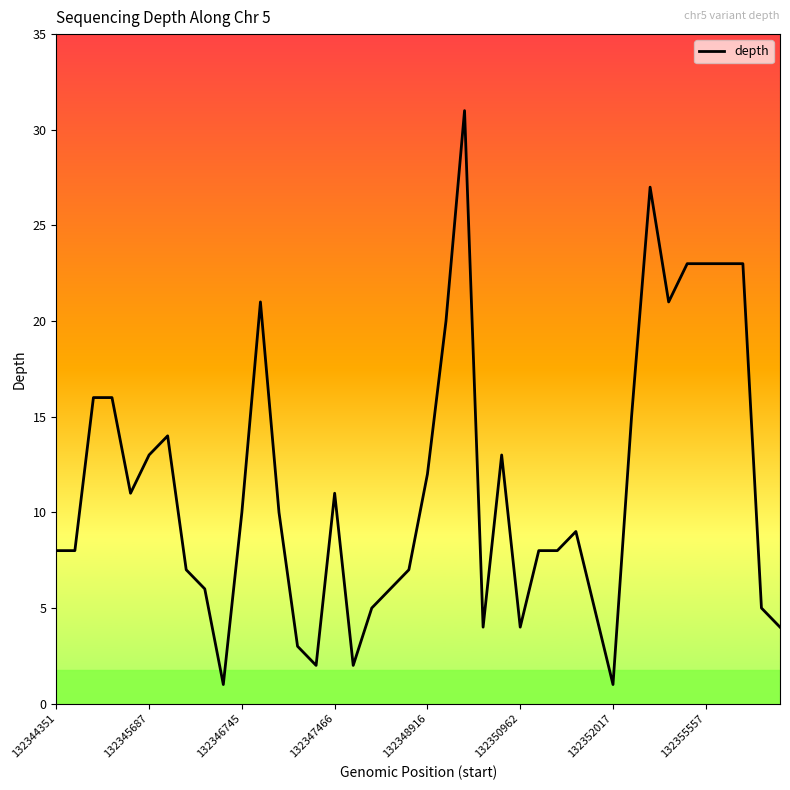

What is the difference between the maximum and minimum values?

30